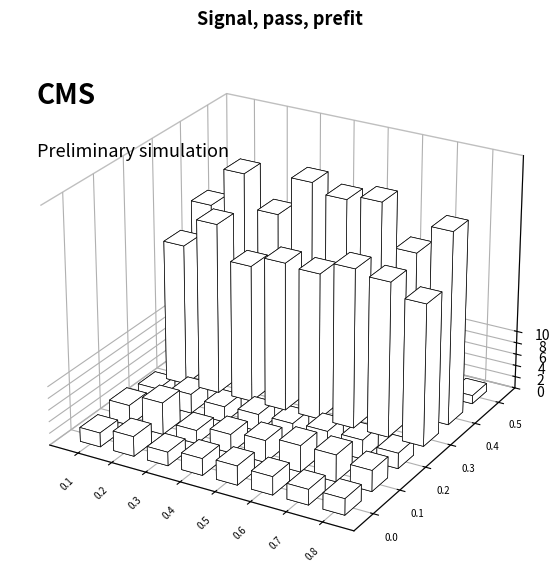

Is it true that PC 34:3 equals 0.5 at 8?

False